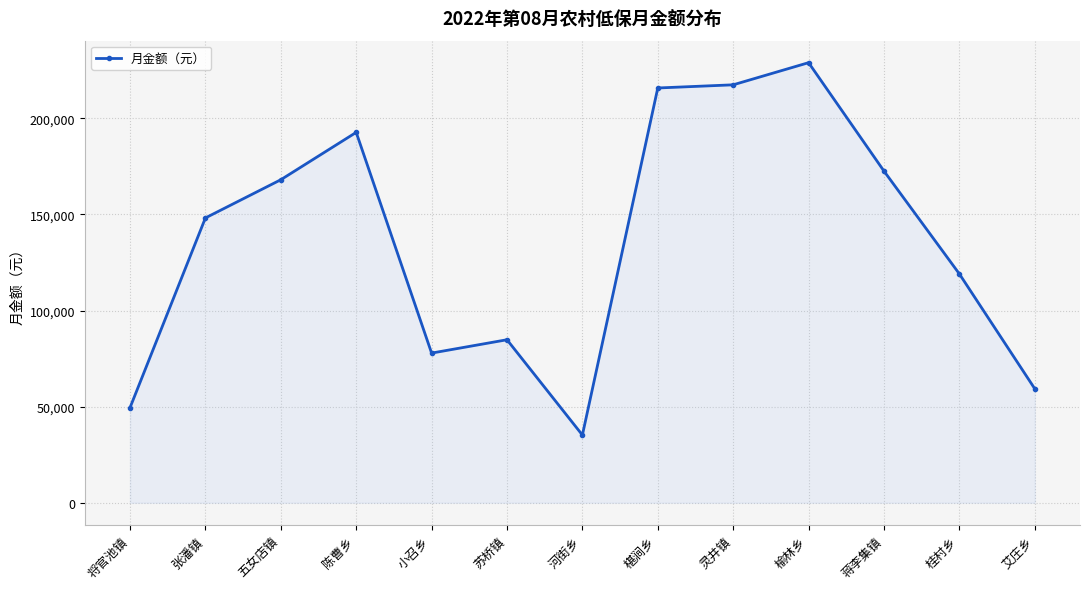

What is the sum of all values?

1769140